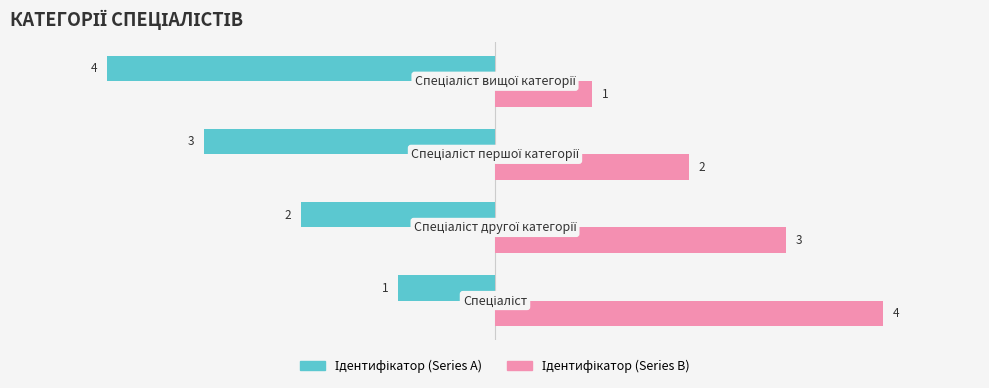

At how many categories does at least one series exceed 0?

4